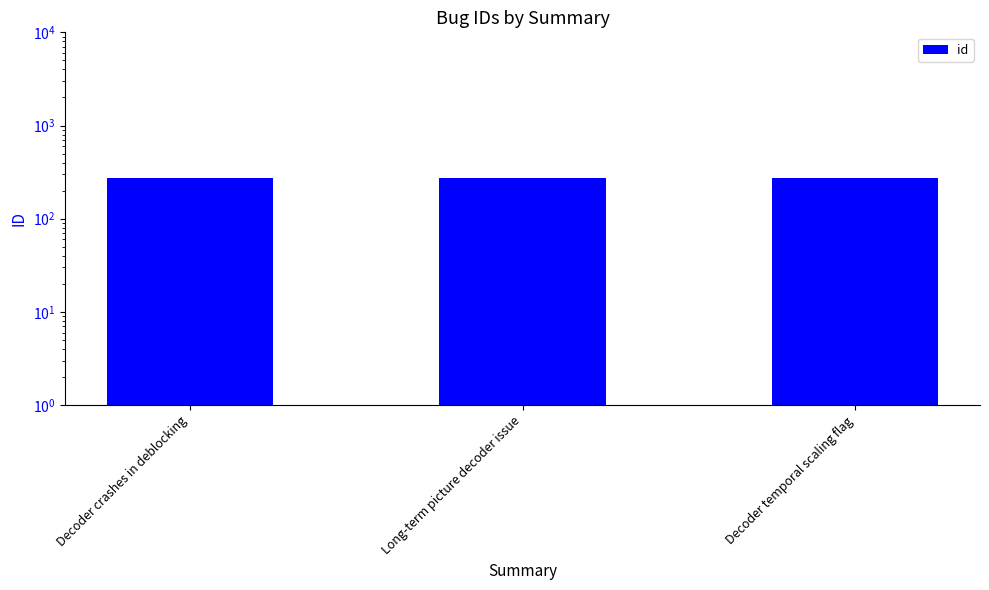

What is the change in value from Decoder crashes in deblocking to Long-term picture decoder issue?

+1